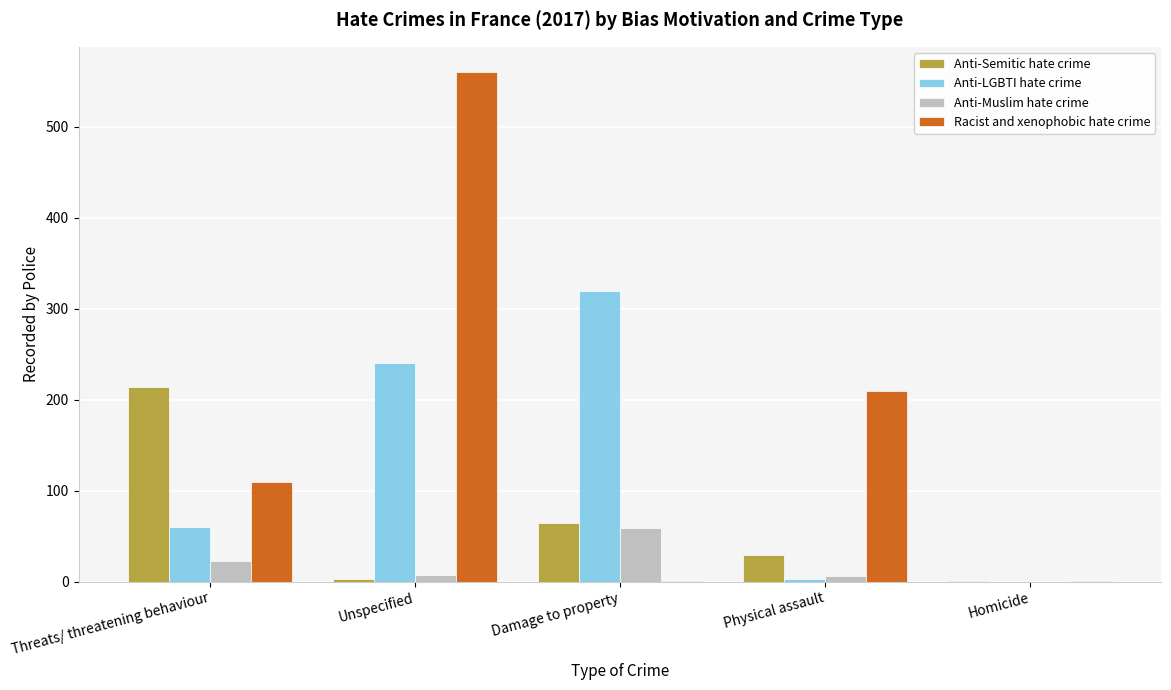

At which category is the sum across all series the highest?

Unspecified